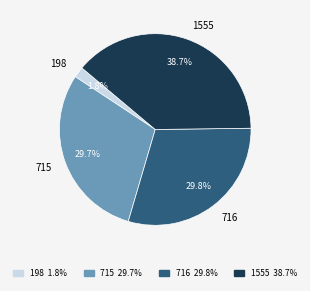

Between 1555 and 716, which is larger?

1555